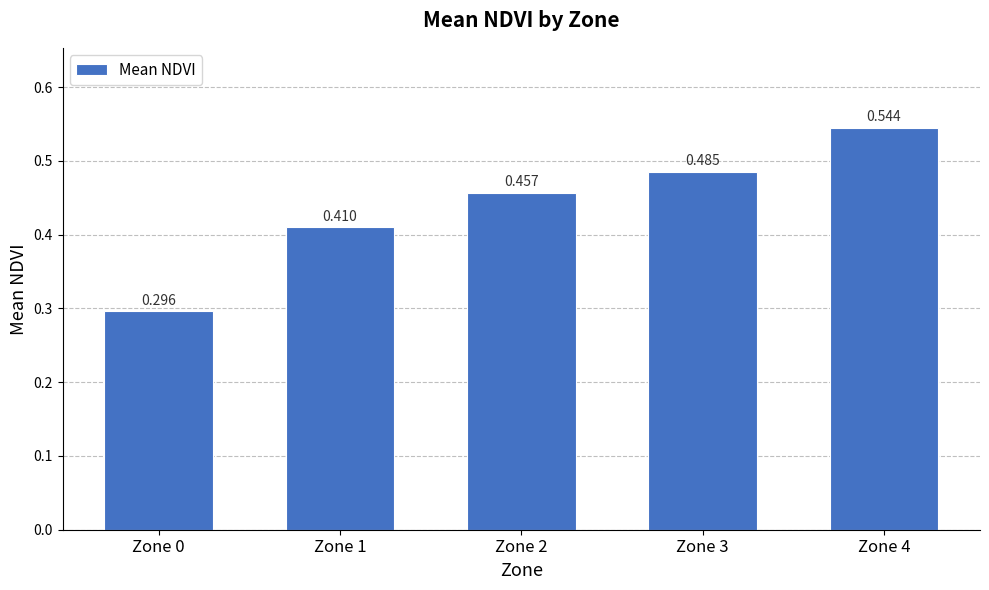

True or false: the data shows 0.7 at Zone 2.

False